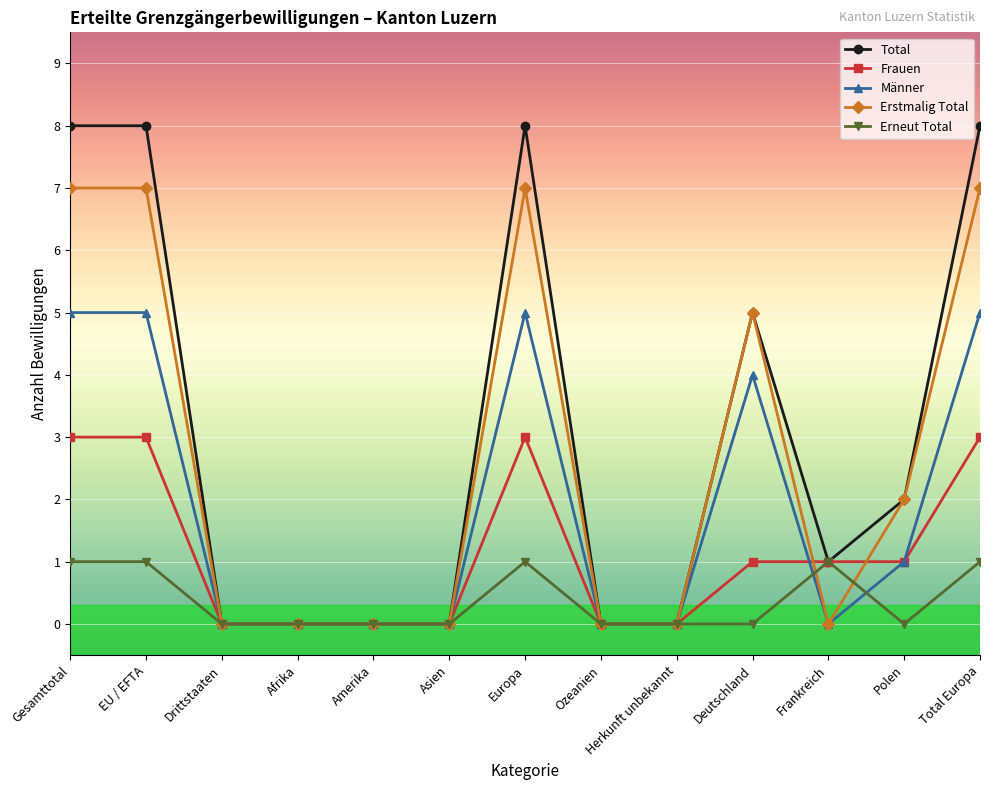

True or false: Erneut Total has a value of 1 at Total Europa.

True